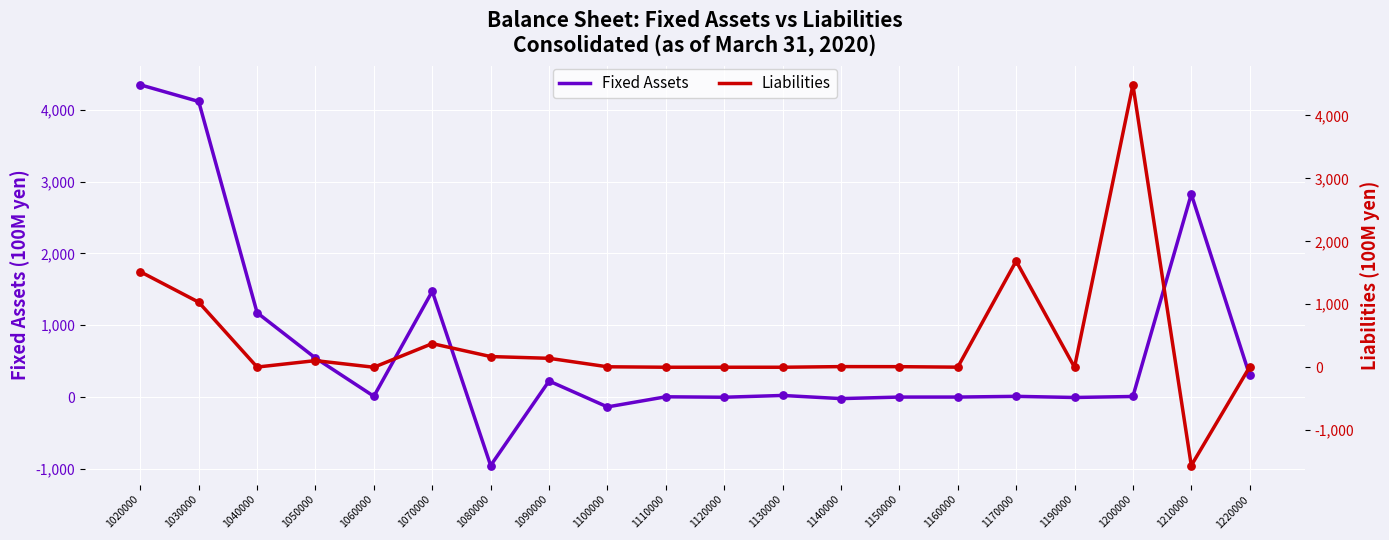

Which series has the largest Y range (max minus min)?

Liabilities